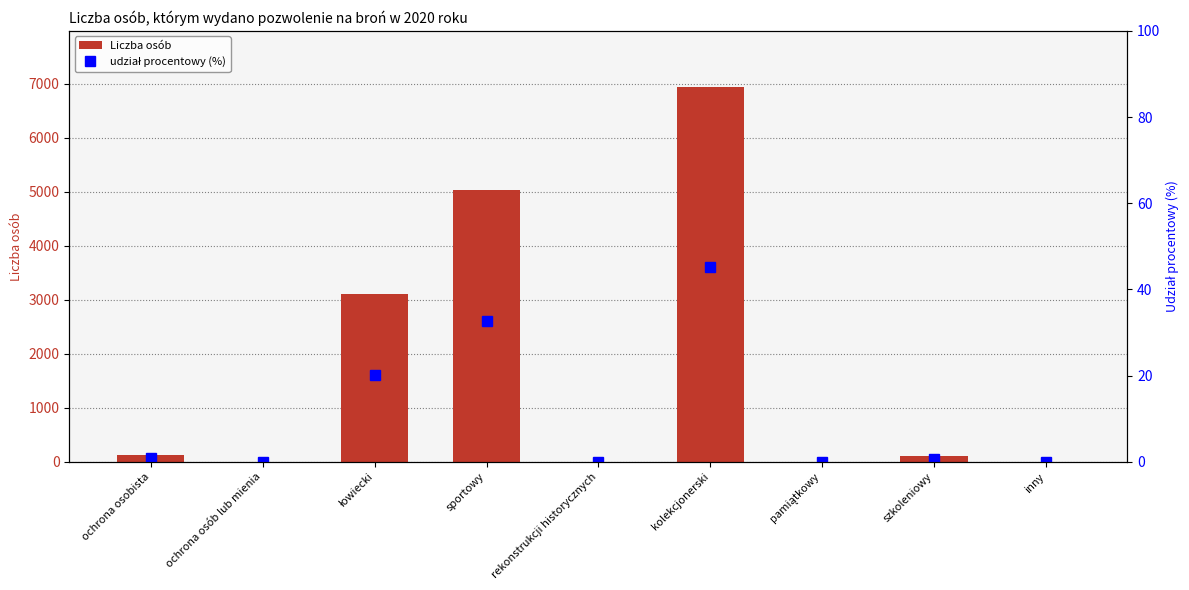

The value of Liczba osób at inny is 9.6. True or false?

False